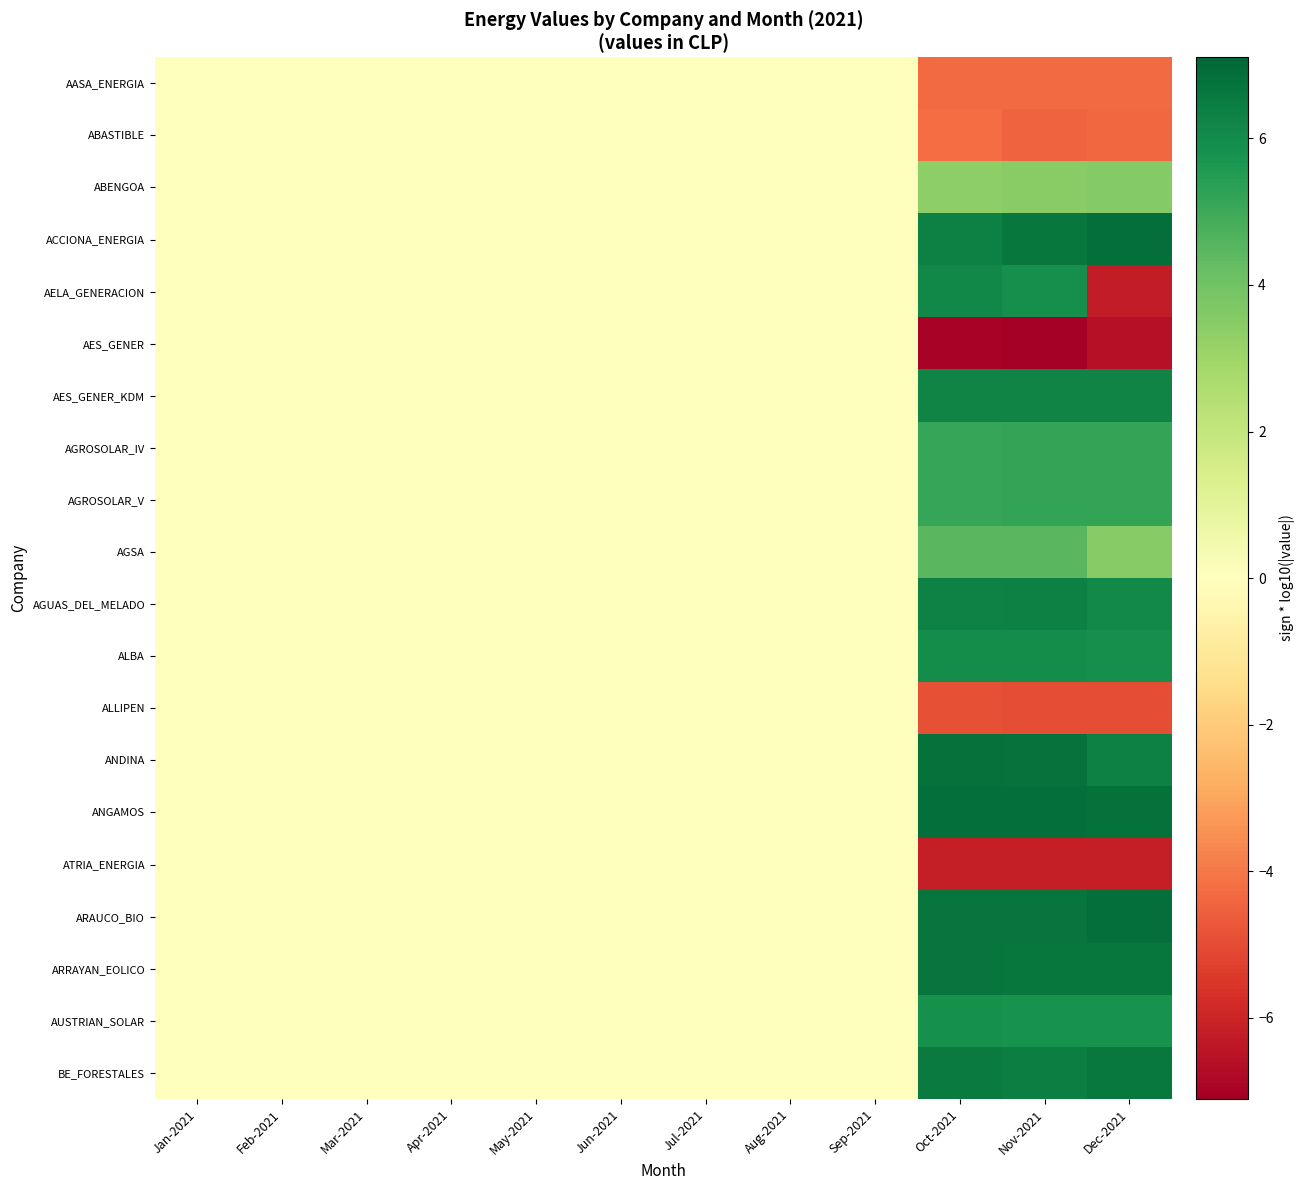

Which category has the lowest value across all series?

Nov-2021